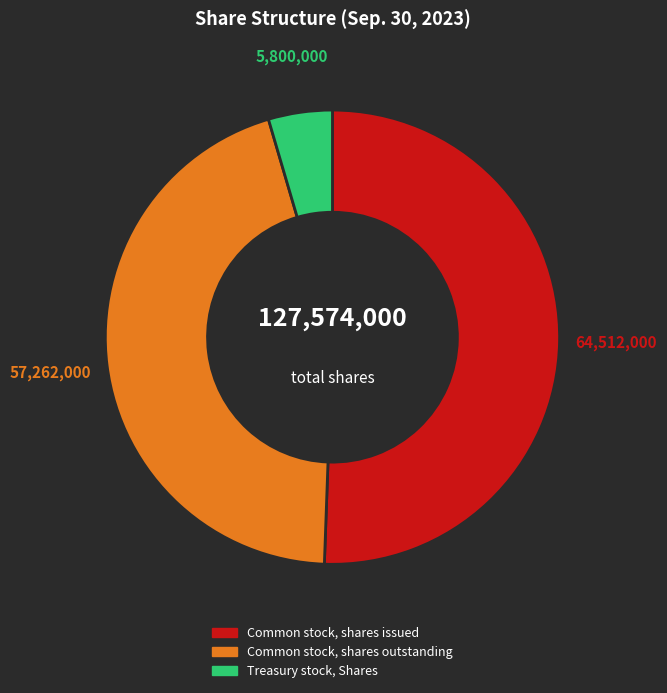

What is the largest slice in the pie chart?

Common stock, shares issued